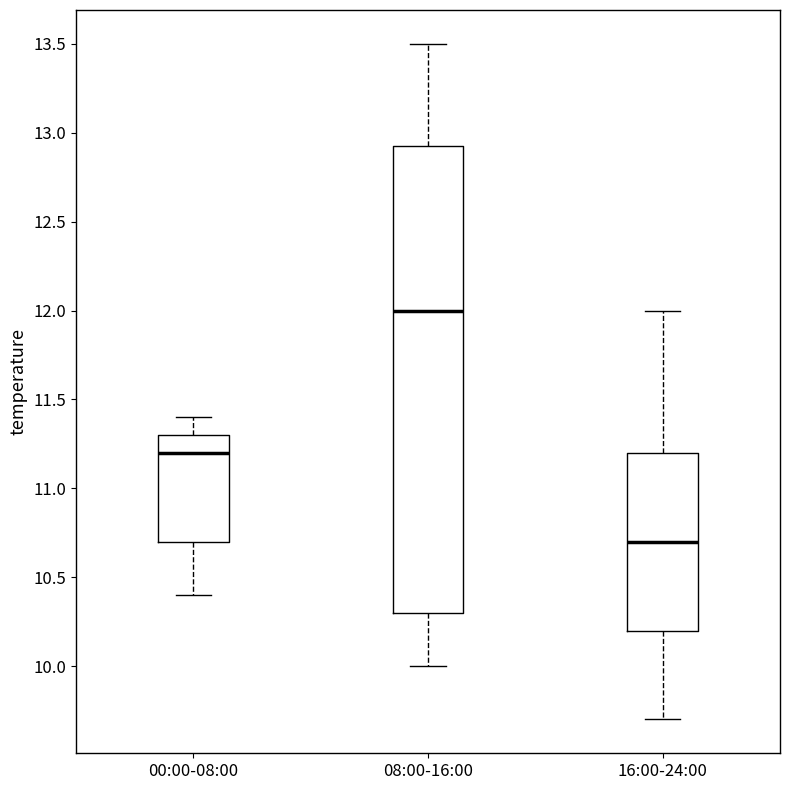

Reading left to right, read every box against the y-axis: the position of its median line, the range the box covers, and the ends of its whiskers. The values are not printed on the chart, so give them approximately, as read against the axis.

00:00-08:00: median 11.20, box 10.70 to 11.30, whiskers 10.40 to 11.40
08:00-16:00: median 12.00, box 10.30 to 12.95, whiskers 10.00 to 13.50
16:00-24:00: median 10.70, box 10.20 to 11.20, whiskers 9.70 to 12.00